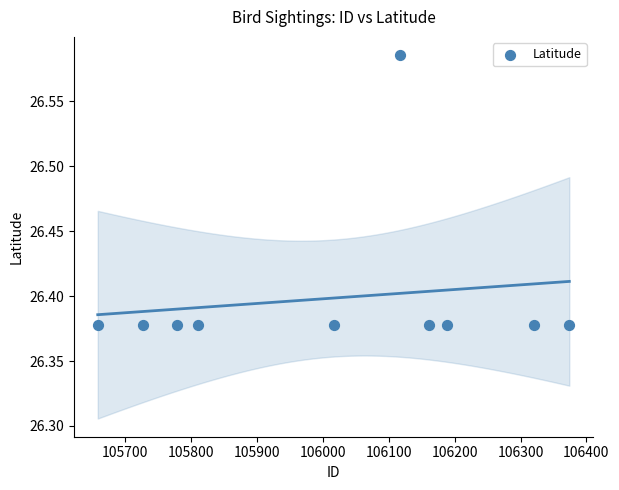

What is the range of X values (max minus min)?

716.0